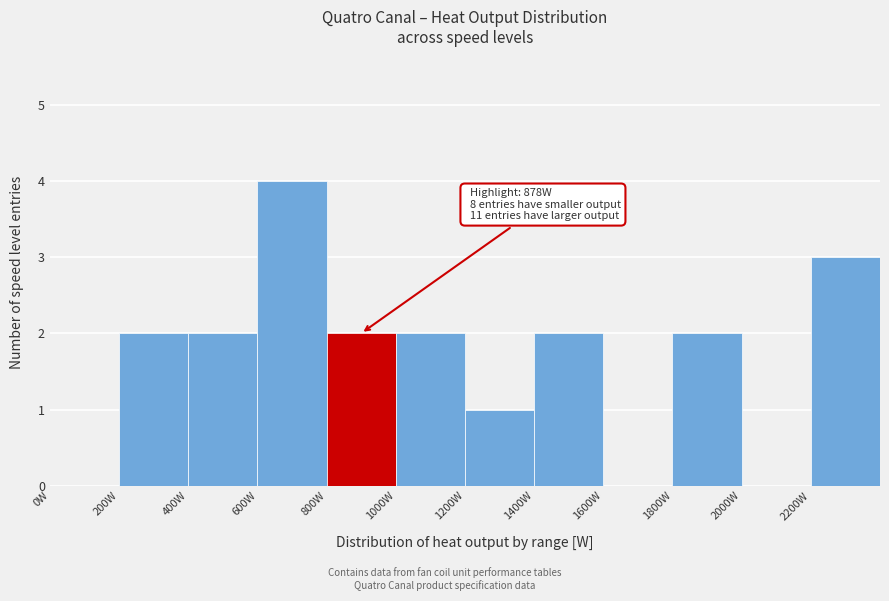

Over which range of the x-axis is the bar tallest?

600 to 800